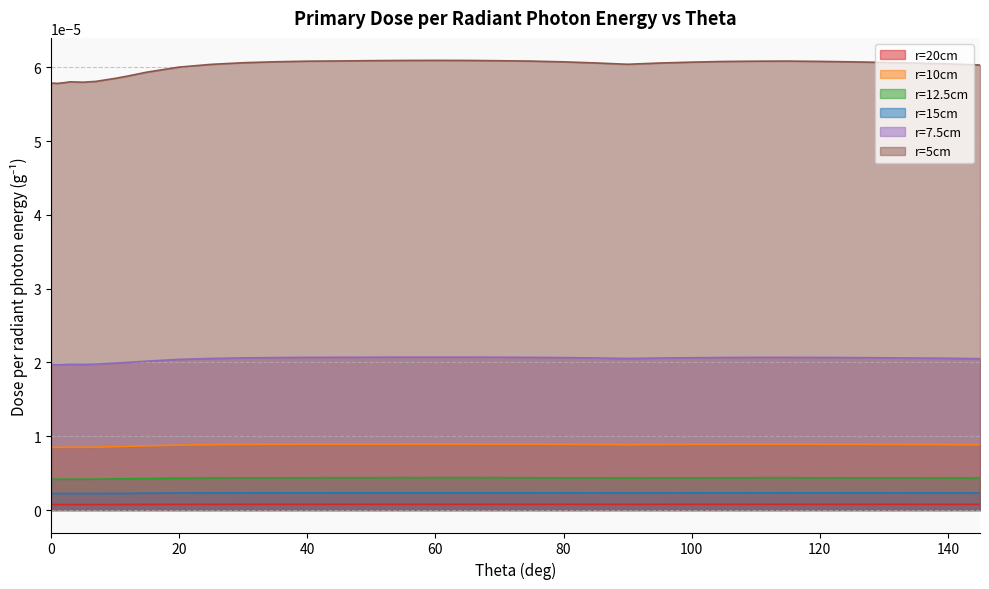

True or false: r=5cm and r=12.5cm cross at least once.

False